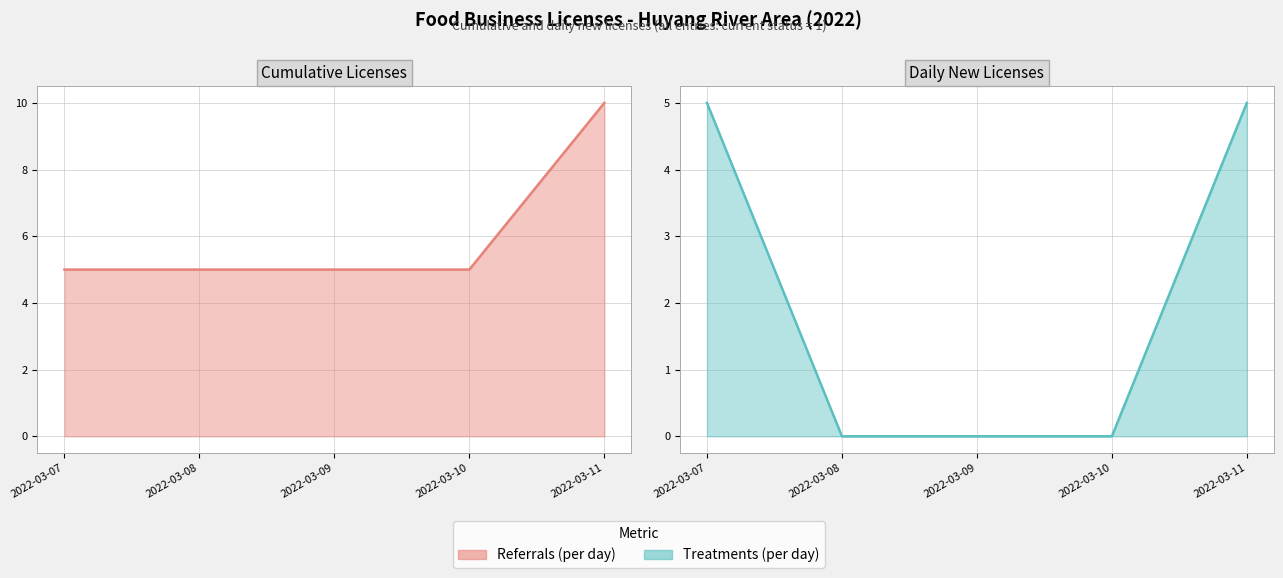

Which series changed the most between 2022-03-10 and 2022-03-11?

Referrals (per day) (line)